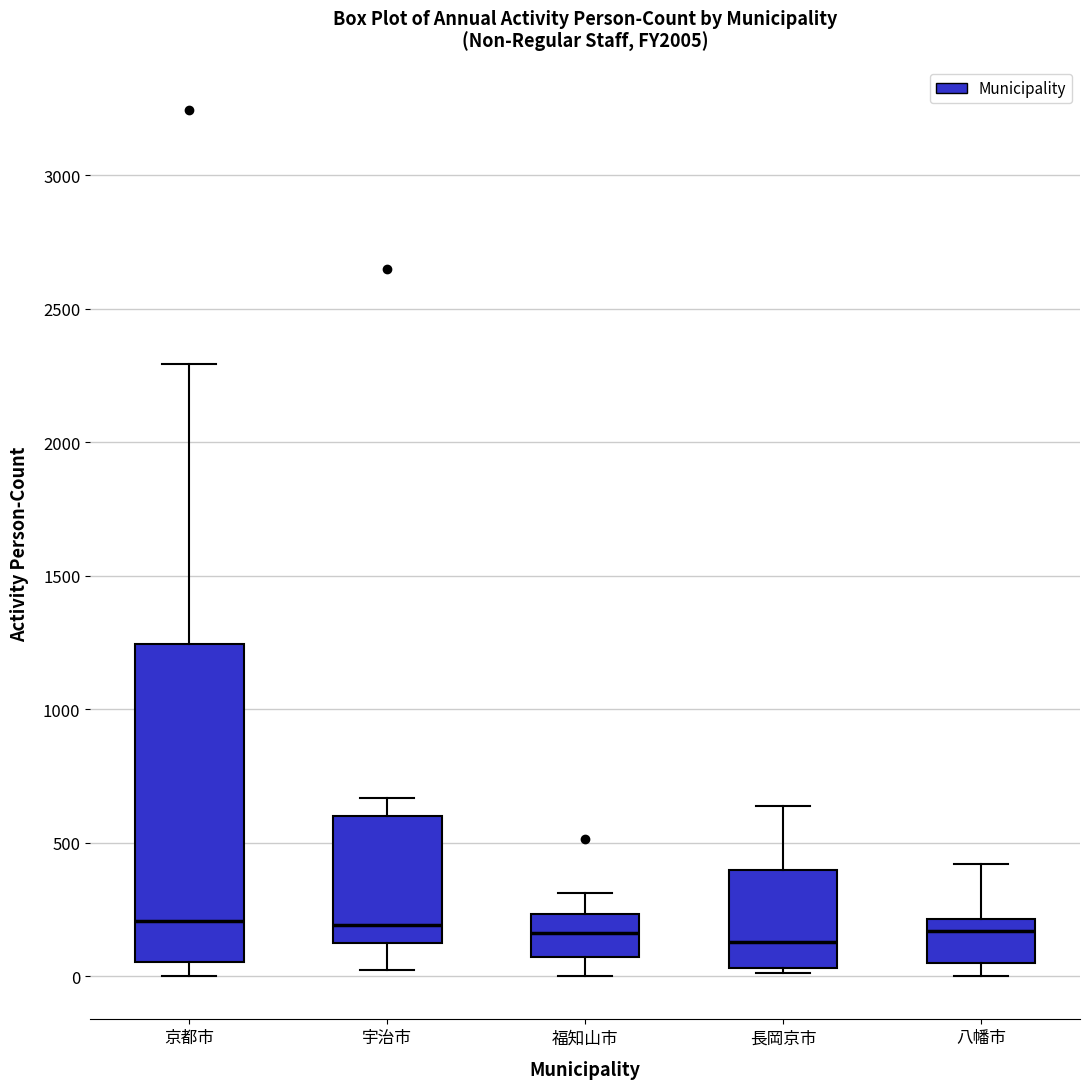

Reading left to right, transcribe this box plot: for each box, give where its median line is, the range the box spans, and where its two whiskers end, as read against the y-axis. The values are not printed on the chart, so give them approximately, as read against the axis.

京都市: median 200, box 50 to 1250, whiskers 0 to 2300
宇治市: median 200, box 100 to 600, whiskers 0 to 650
福知山市: median 150, box 50 to 250, whiskers 0 to 300
長岡京市: median 150, box 50 to 400, whiskers 0 to 650
八幡市: median 150, box 50 to 200, whiskers 0 to 400